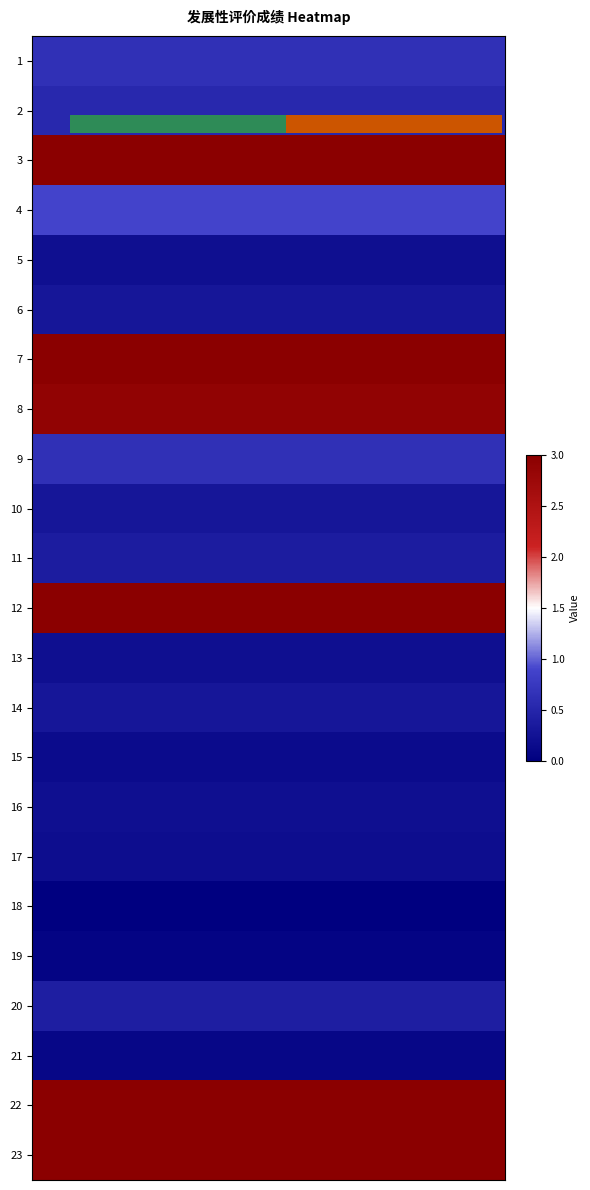

Reading left to right, transcribe all the data shown in this chart.

1: 0.7	0.7	0.7	0.7	0.7	0.7
2: 0.6	0.6	0.6	0.6	0.6	0.6
3: 3.0	3.0	3.0	3.0	3.0	3.0
4: 0.9	0.9	0.9	0.9	0.9	0.9
5: 0.2	0.2	0.2	0.2	0.2	0.2
6: 0.3	0.3	0.3	0.3	0.3	0.3
7: 3.0	3.0	3.0	3.0	3.0	3.0
8: 2.9	2.9	2.9	2.9	2.9	2.9
9: 0.7	0.7	0.7	0.7	0.7	0.7
10: 0.3	0.3	0.3	0.3	0.3	0.3
11: 0.4	0.4	0.4	0.4	0.4	0.4
12: 3.0	3.0	3.0	3.0	3.0	3.0
13: 0.2	0.2	0.2	0.2	0.2	0.2
14: 0.3	0.3	0.3	0.3	0.3	0.3
15: 0.2	0.2	0.2	0.2	0.2	0.2
16: 0.2	0.2	0.2	0.2	0.2	0.2
17: 0.2	0.2	0.2	0.2	0.2	0.2
18: 0.0	0.0	0.0	0.0	0.0	0.0
19: 0.1	0.1	0.1	0.1	0.1	0.1
20: 0.4	0.4	0.4	0.4	0.4	0.4
21: 0.1	0.1	0.1	0.1	0.1	0.1
22: 3.0	3.0	3.0	3.0	3.0	3.0
23: 3.0	3.0	3.0	3.0	3.0	3.0